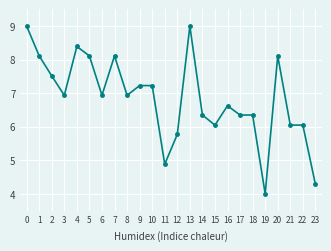

What is the value of the 1st point from the left?

9.0